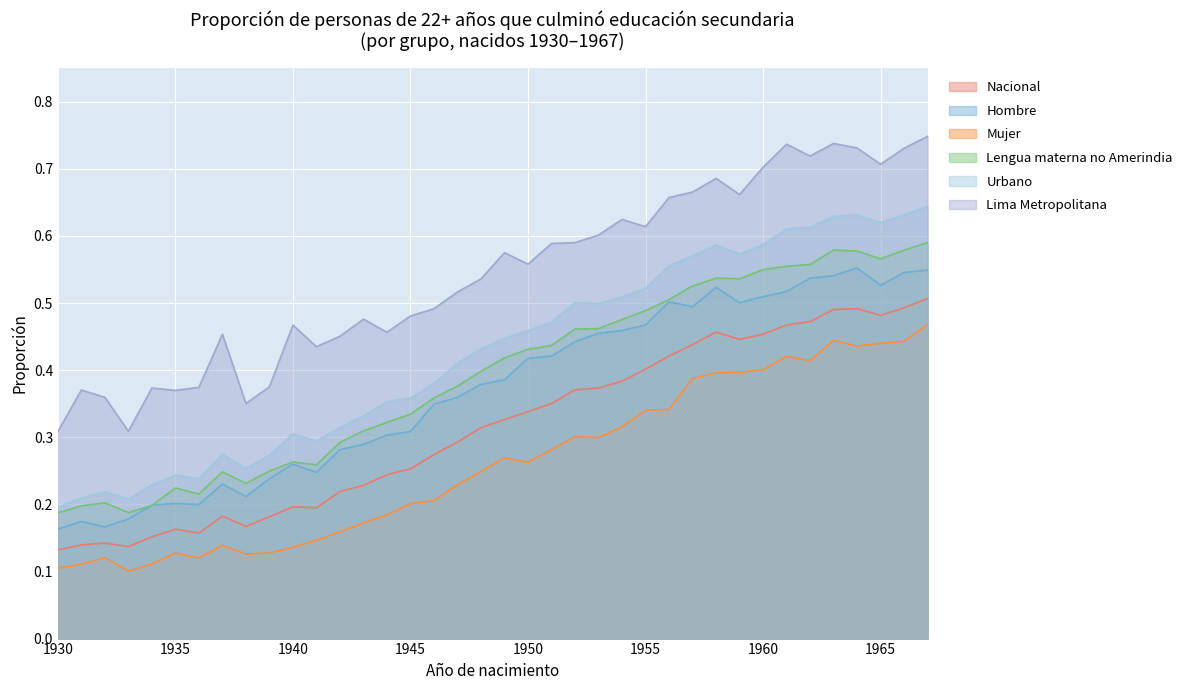

What is the minimum value for Mujer?

0.1